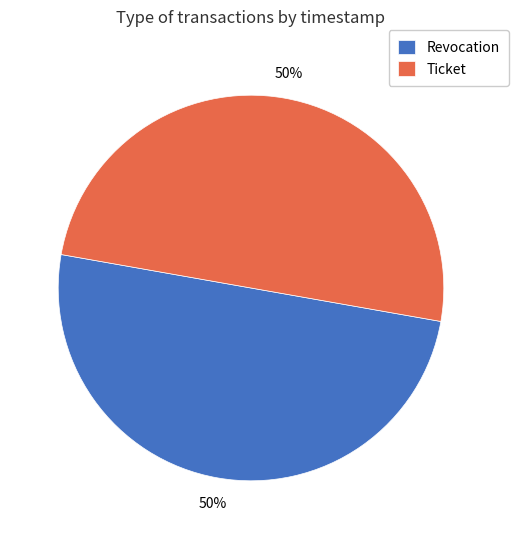

Do Ticket and Revocation together represent more than half of the pie?

Yes